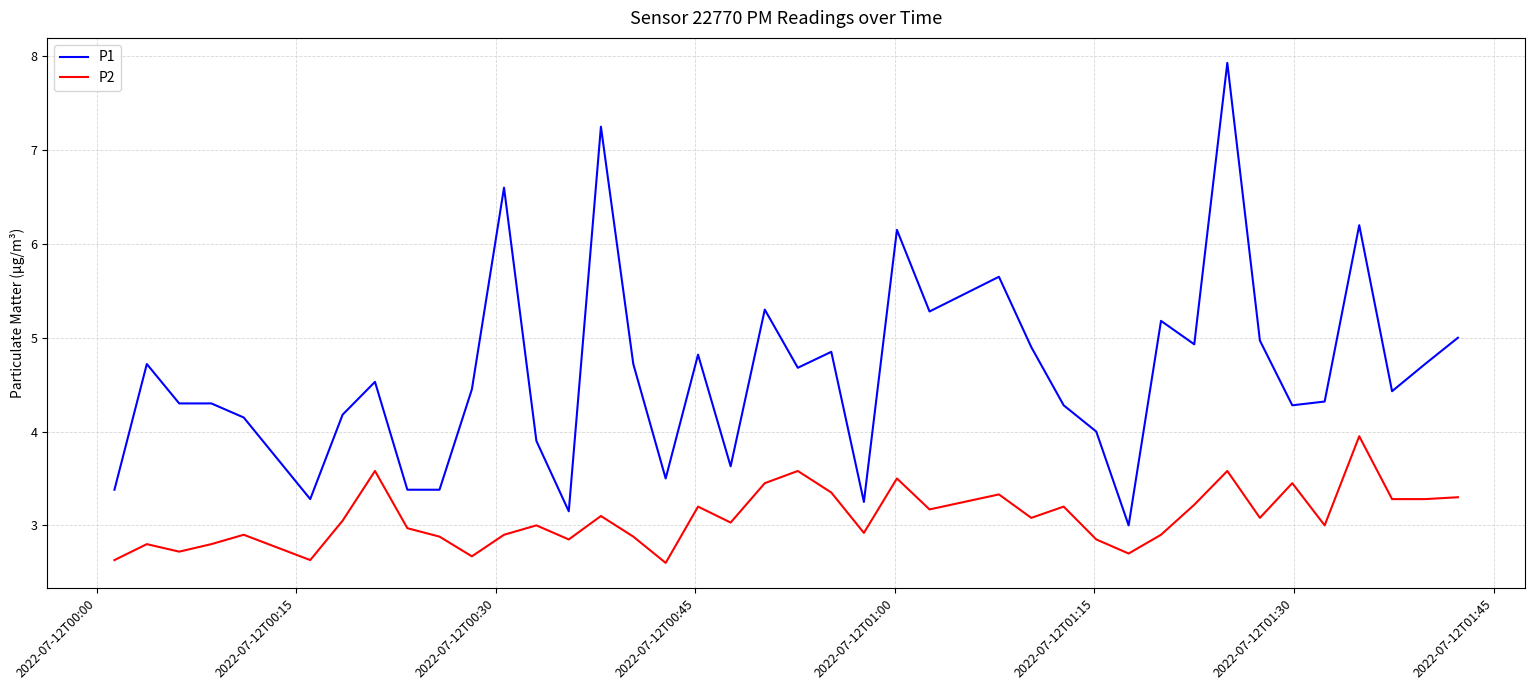

True or false: P1 and P2 cross at least once.

False